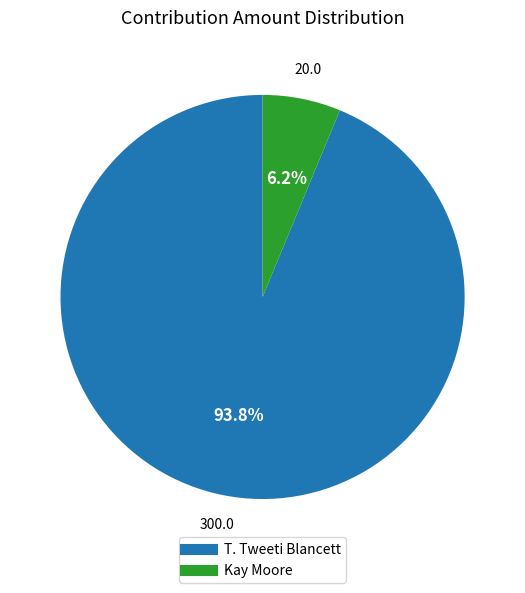

How many segments does this pie chart have?

2